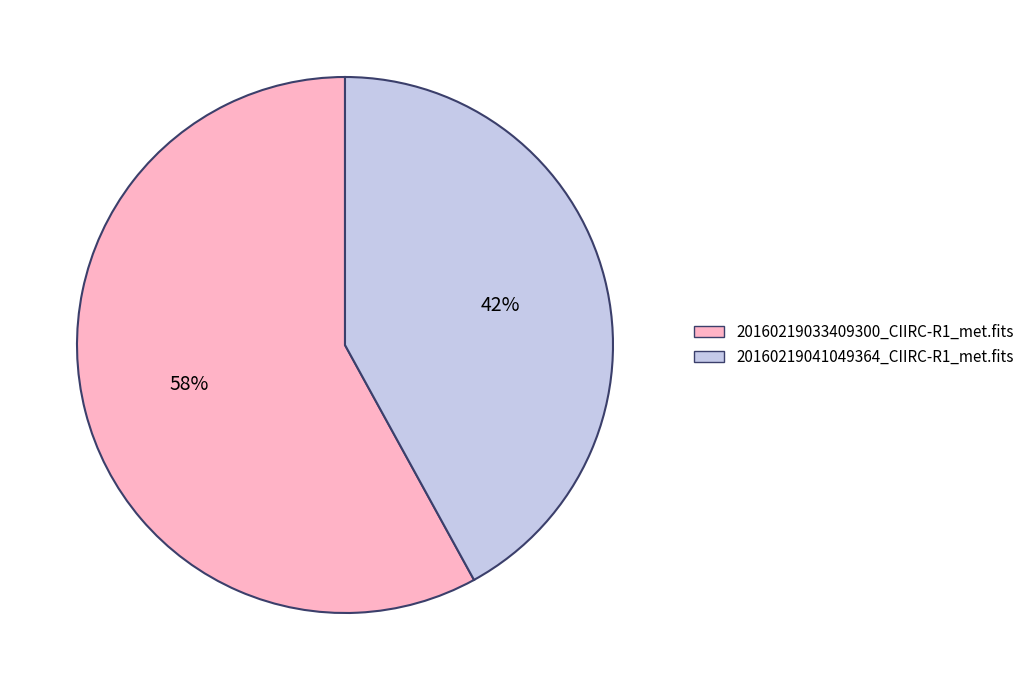

What is the majority slice?

20160219033409300_CIIRC-R1_met.fits